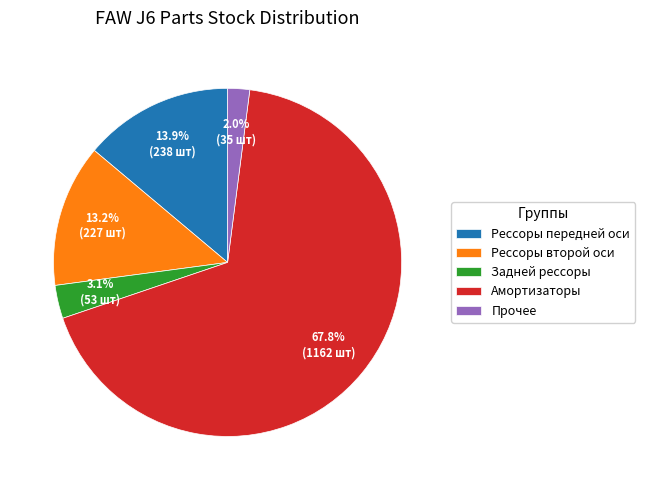

Which category has the biggest portion of the pie?

Амортизаторы